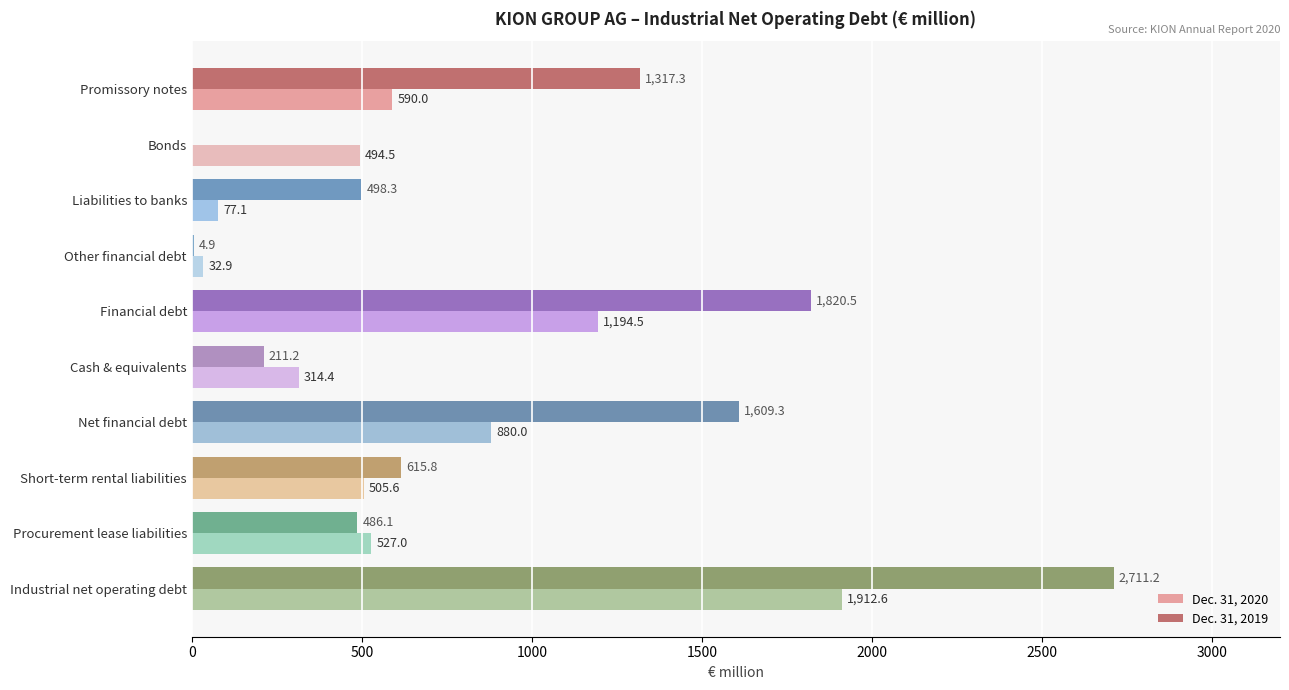

Which series changed the most between Liabilities to banks and Net financial debt?

Dec. 31, 2019